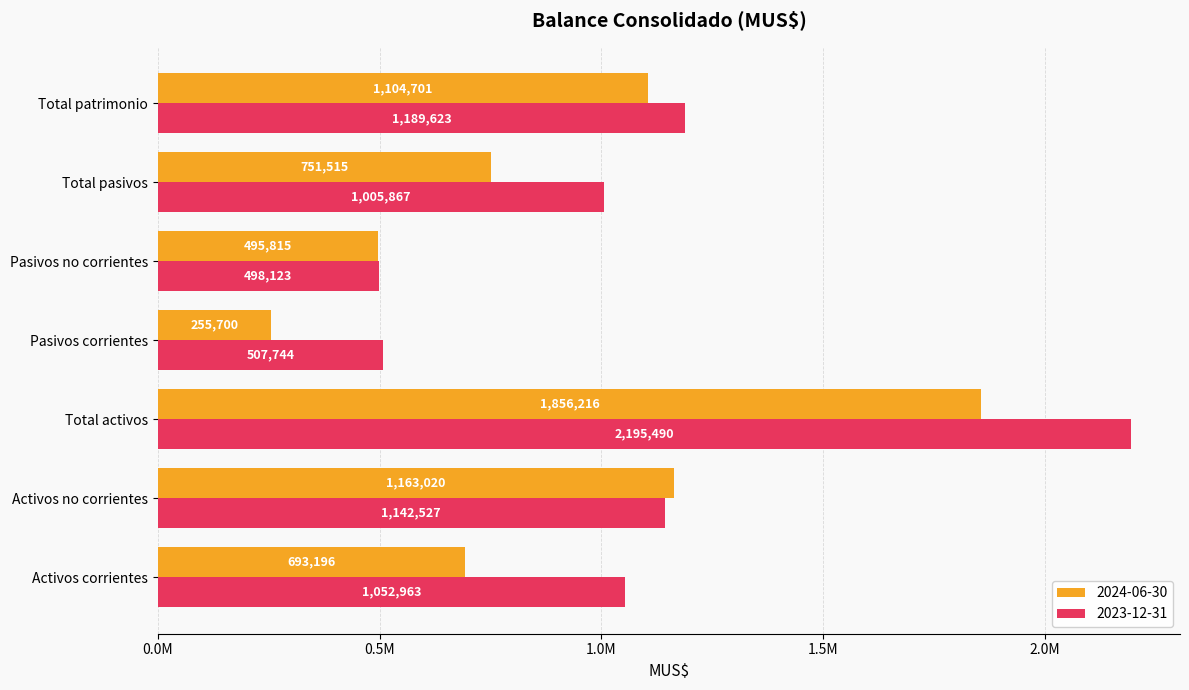

List the series in order of their overall mean, lowest first.

2024-06-30, 2023-12-31